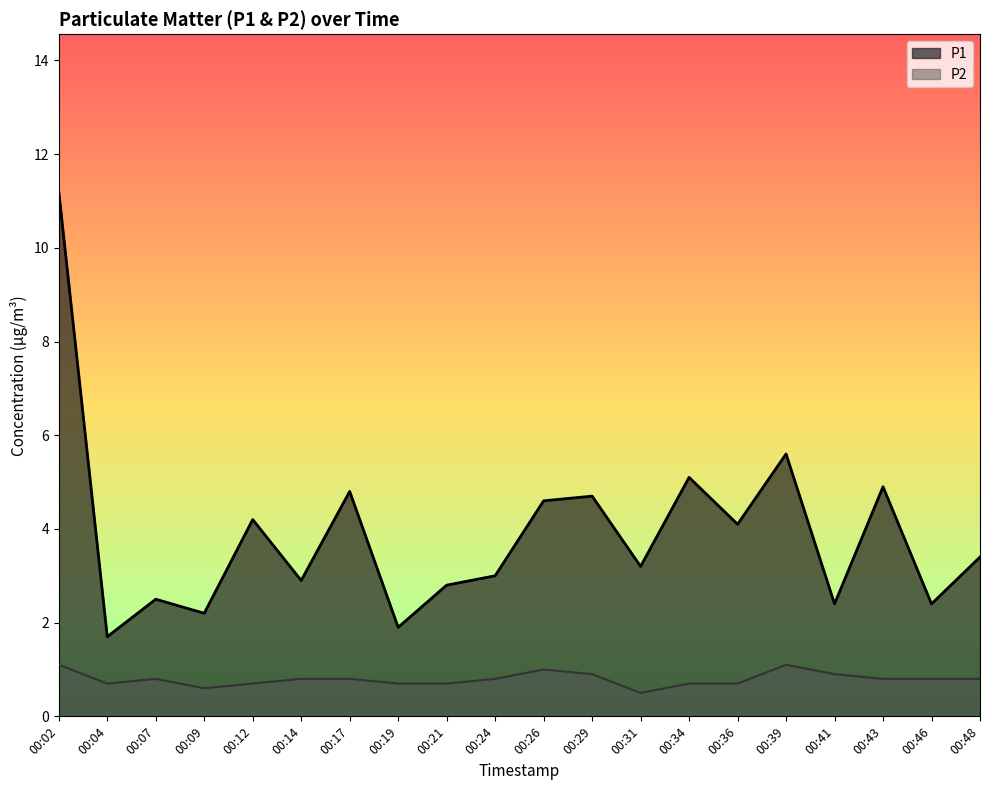

List the series in order of their overall mean, lowest first.

P2, P1